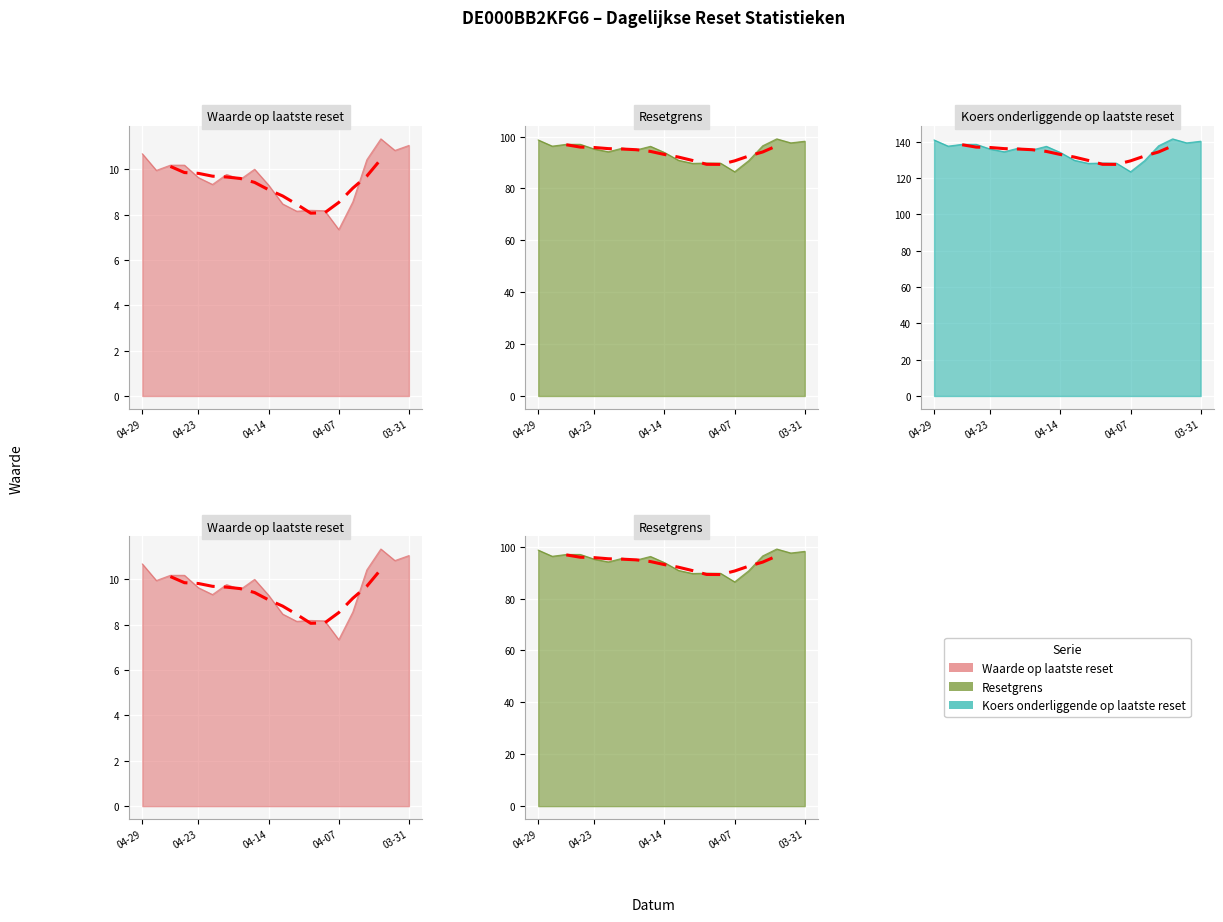

How many values in the Resetgrens series are below 95?

9